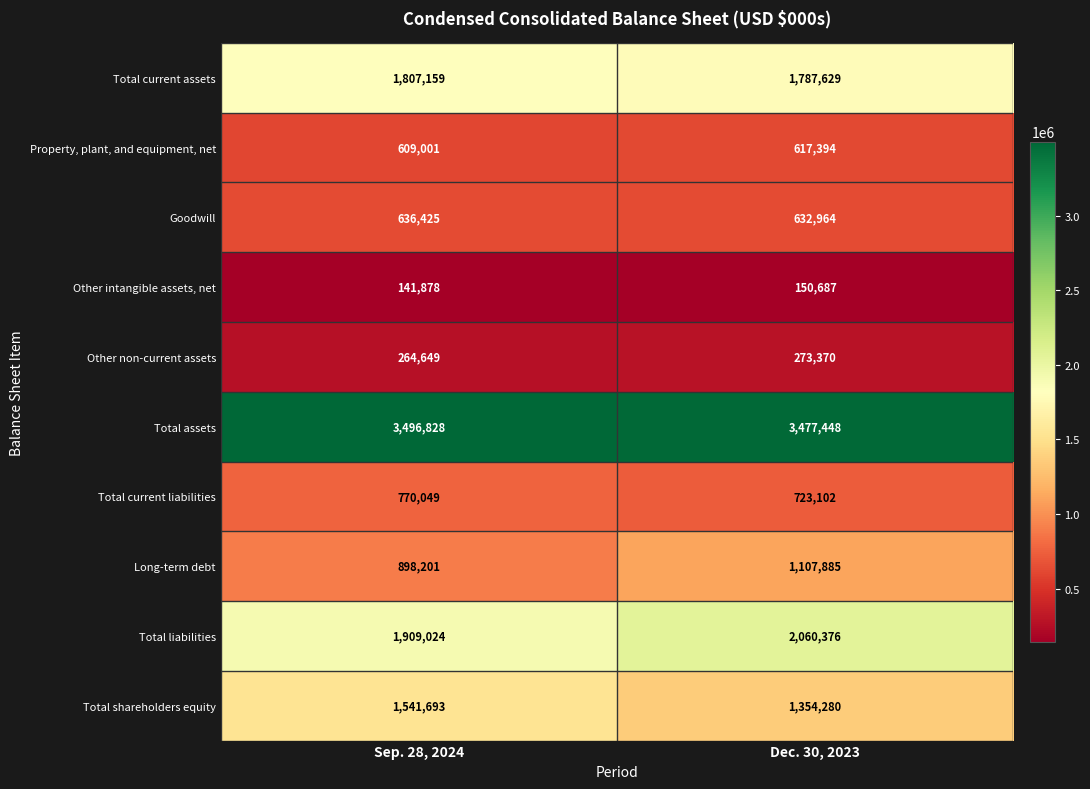

What value does the Other intangible assets, net series have at Sep. 28, 2024?

141878